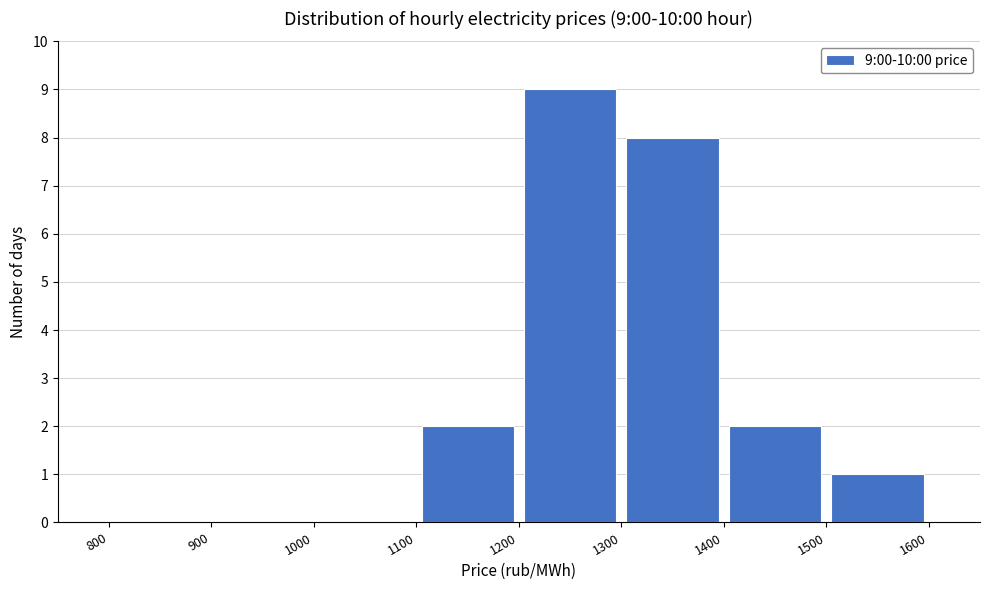

Which range on the x-axis has the tallest bar?

1200 to 1300